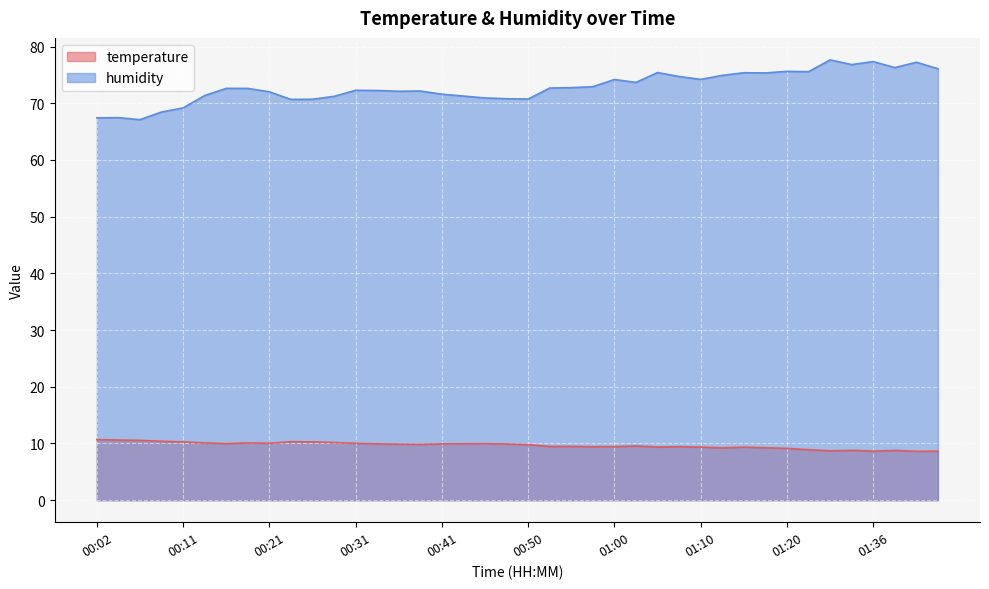

What are all the series names shown in the legend?

temperature, humidity